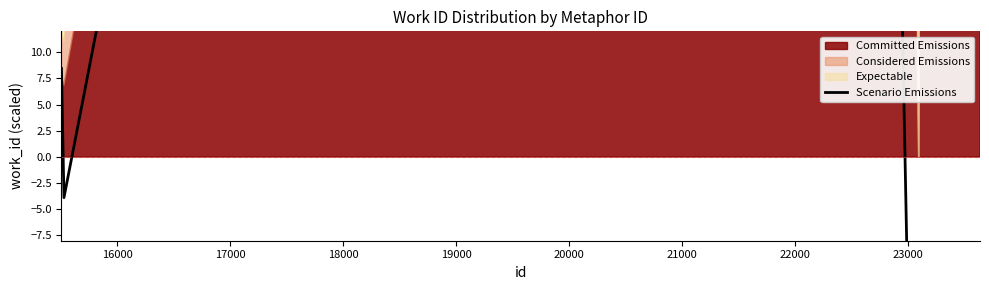

What is the maximum value shown in the chart?

189.2